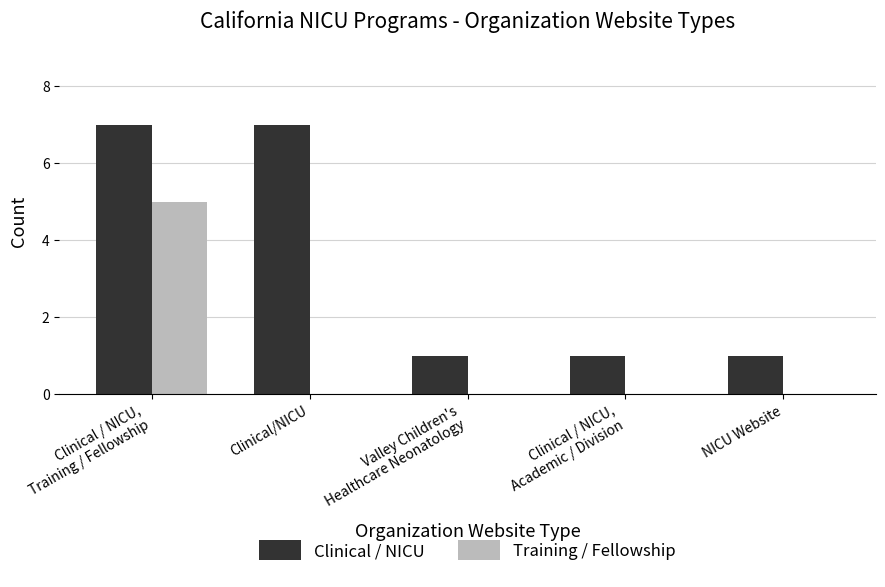

Is it true that Training / Fellowship equals -3 at Valley Children's
Healthcare Neonatology?

False